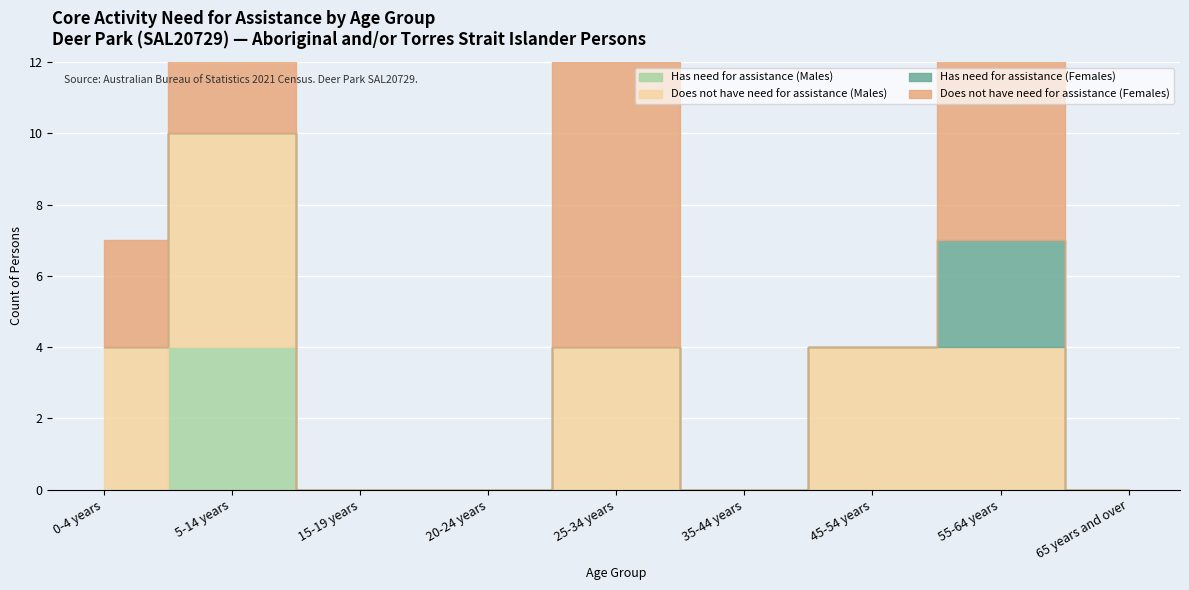

Reading right to left, transcribe all the data shown in this chart.

Has need for assistance (Males): 0	0	0	0	0	0	0	4	0
Does not have need for assistance (Males): 0	4	4	0	4	0	0	6	4
Has need for assistance (Females): 0	3	0	0	0	0	0	0	0
Does not have need for assistance (Females): 0	6	0	0	8	0	0	5	3